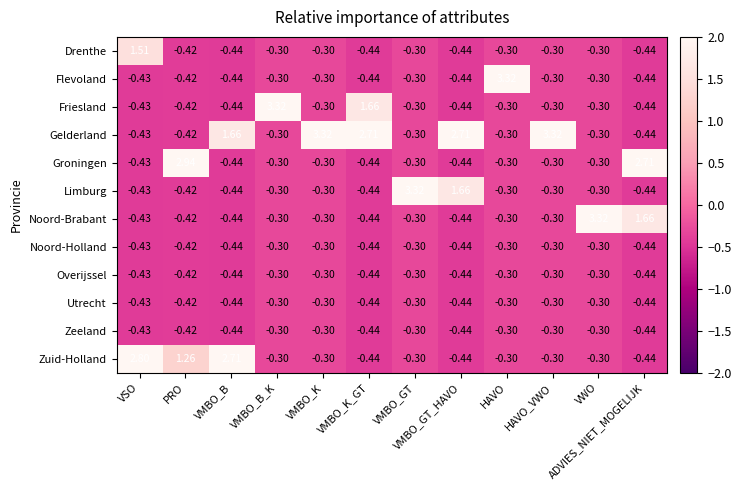

Is the value of Limburg at VWO greater than the value of Zuid-Holland at VMBO_GT_HAVO?

Yes